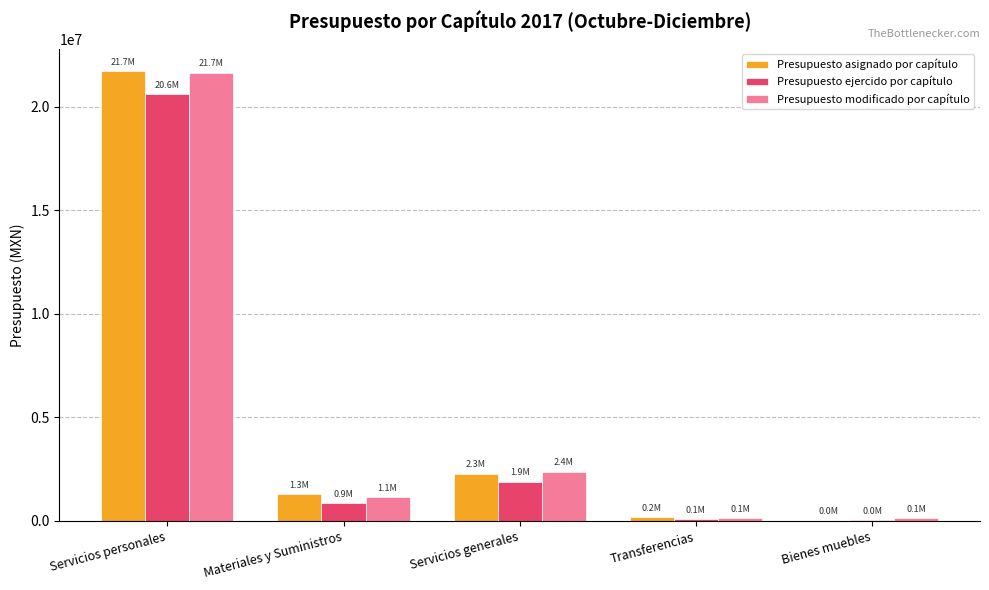

Which category has the highest value in the Presupuesto asignado por capítulo series?

Servicios personales